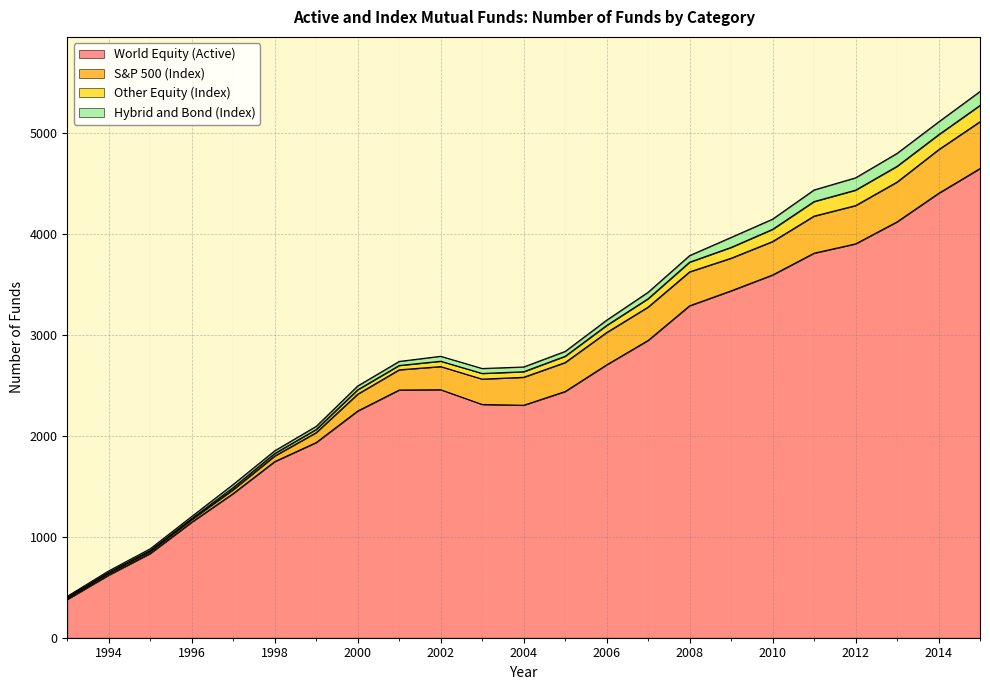

Is it true that Other Equity (Index) equals 19 at 1996?

False